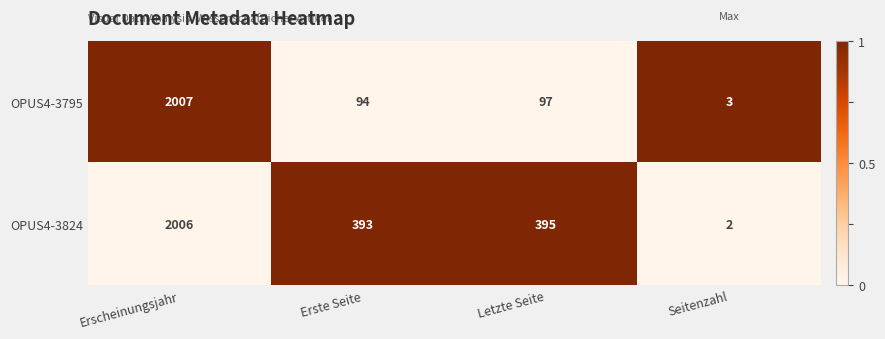

What is the greatest value displayed?

2007